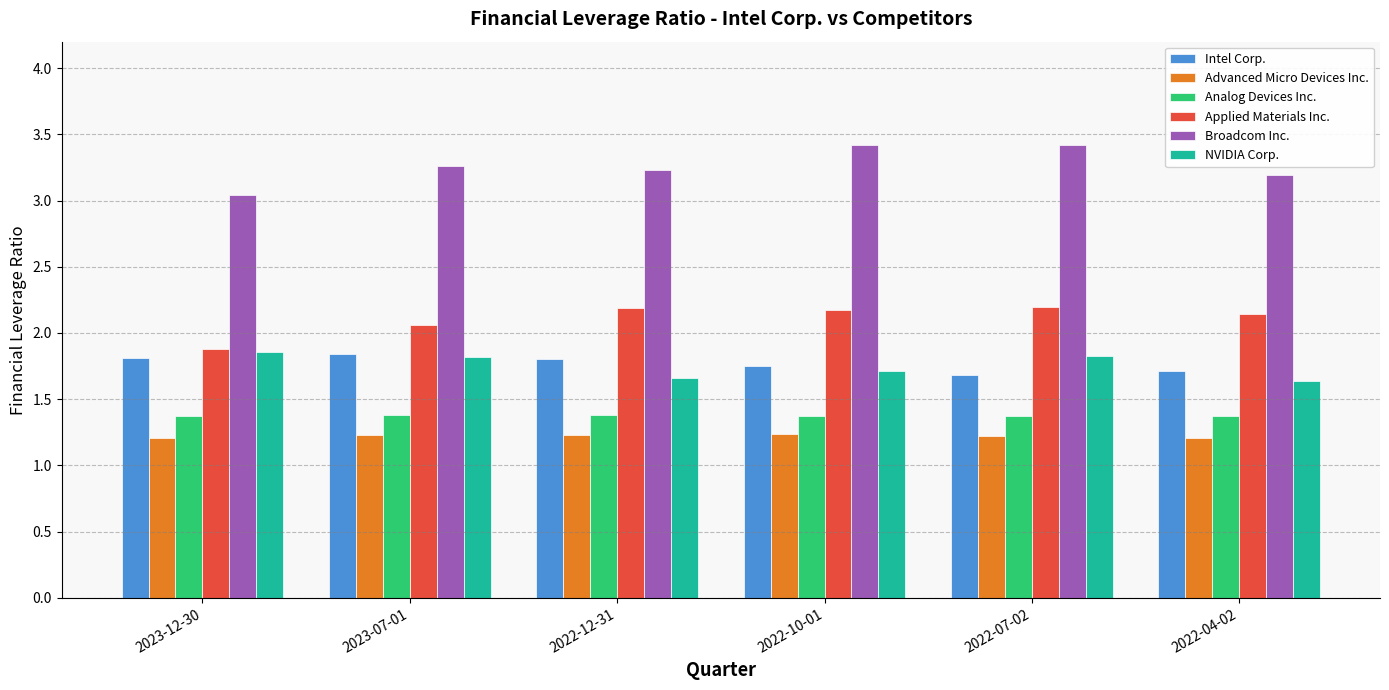

Which series has the largest total across all categories?

Broadcom Inc.